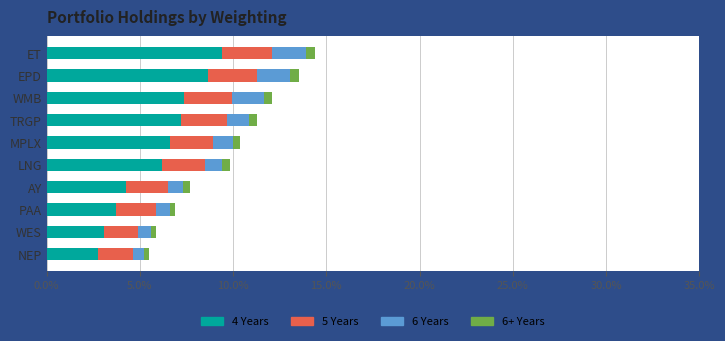

The value of 4 Years at PAA is 6.4. True or false?

False